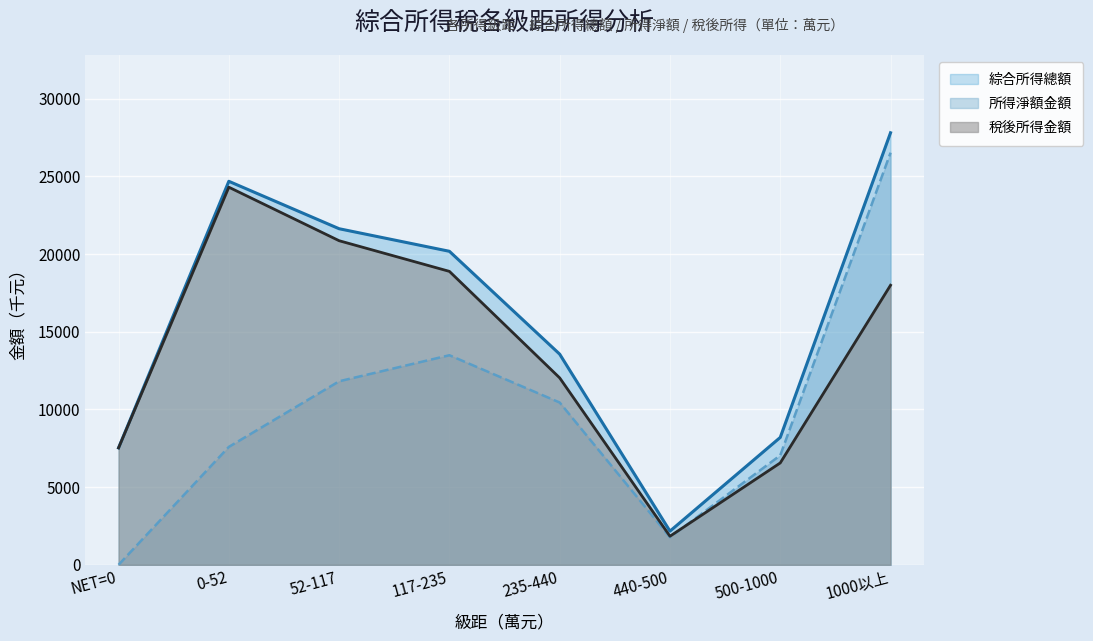

How many data points in 稅後所得金額 are above 17991?

4